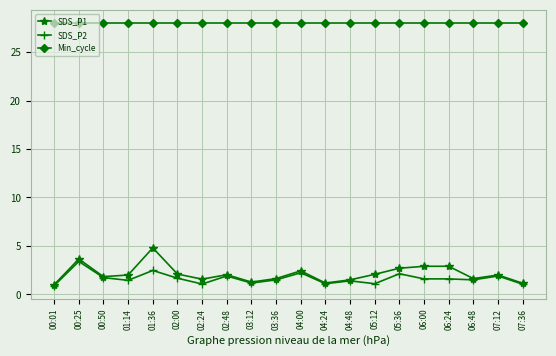

What is the difference between the highest and lowest values at 04:24?

26.9